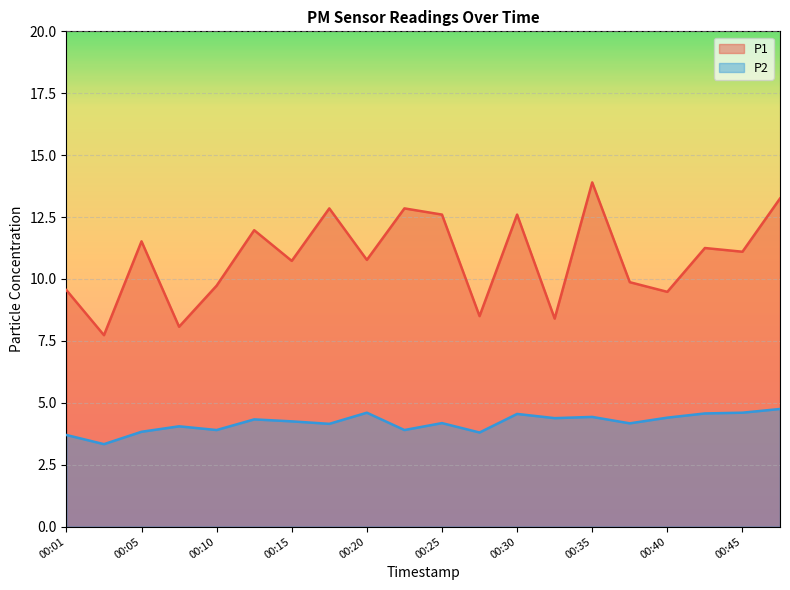

Where is P1 nearest to the value 10?

00:37